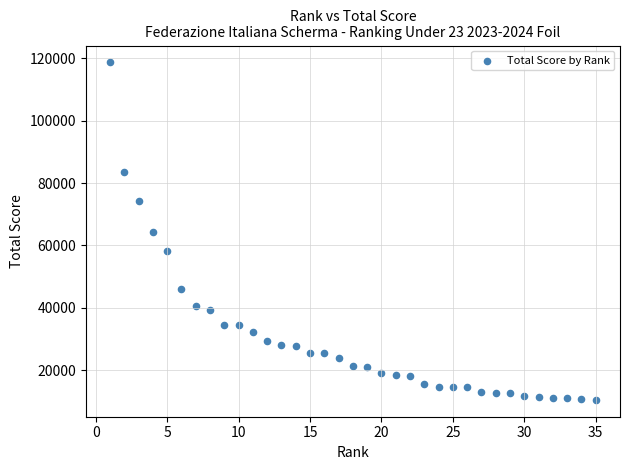

What is the range of X values (max minus min)?

34.0